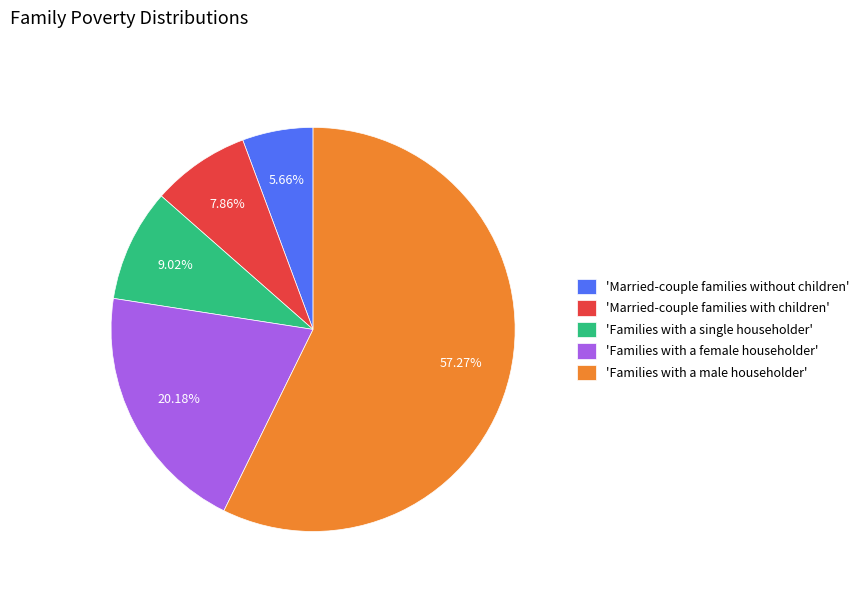

What is the majority slice?

'Families with a male householder'